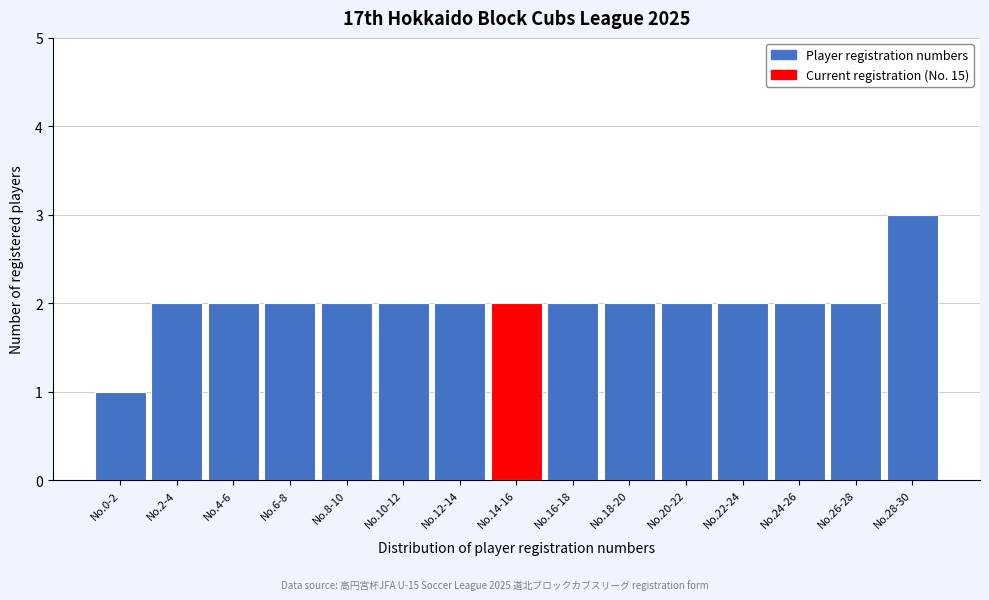

Reading left to right, transcribe all the data shown in this chart.

1	2	2	2	2	2	2	2	2	2	2	2	2	2	3